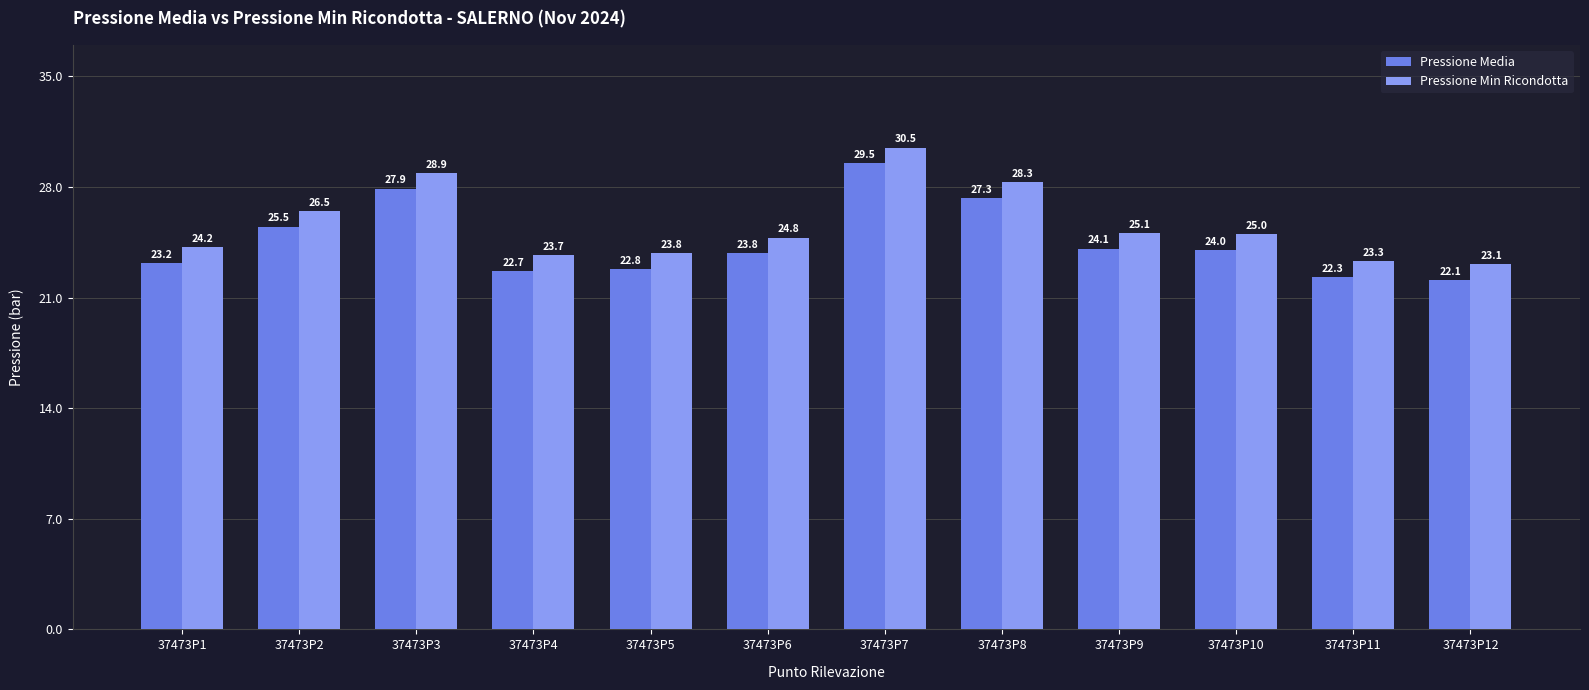

What is the smallest value displayed?

22.1